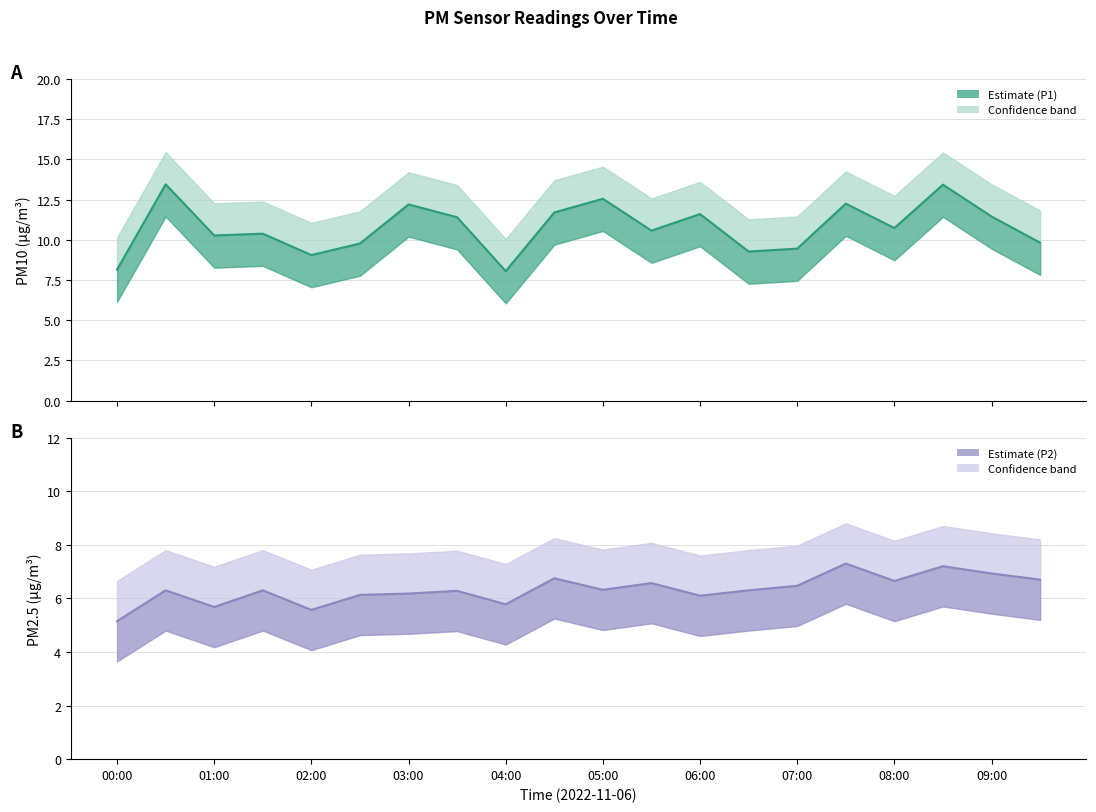

The value of P2 mean at 17 is 7.2. True or false?

True